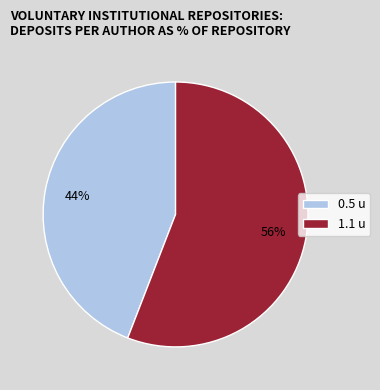

To the nearest percent, what portion does 0.5 u represent?

44%